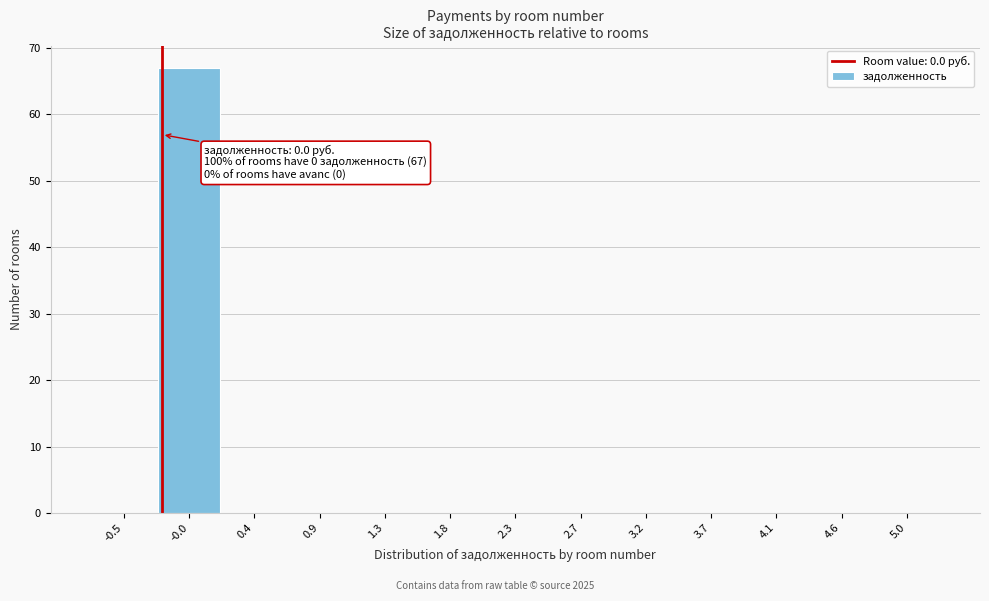

Reading right to left, transcribe all the data shown in this chart.

5.0=0	4.6=0	4.1=0	3.7=0	3.2=0	2.7=0	2.3=0	1.8=0	1.3=0	0.9=0	0.4=0	-0.0=67	-0.5=0